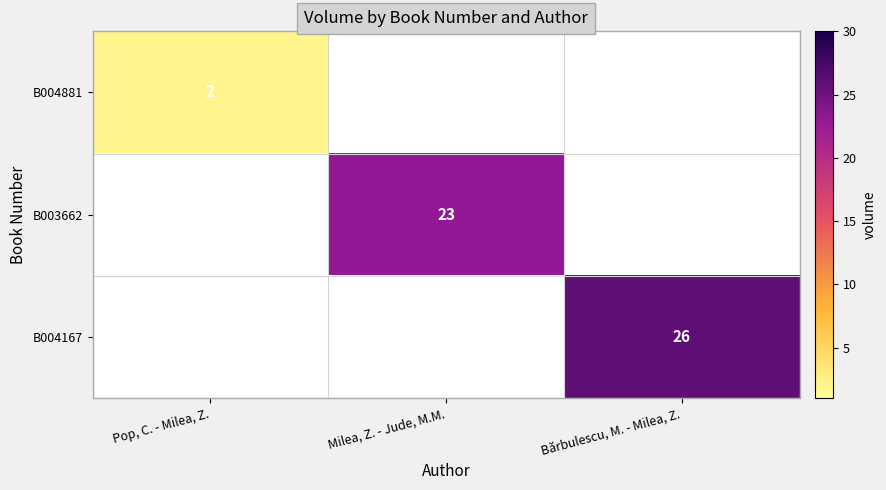

Which has a higher value, Milea, Z. - Jude, M.M. or Bărbulescu, M. - Milea, Z.?

Bărbulescu, M. - Milea, Z.